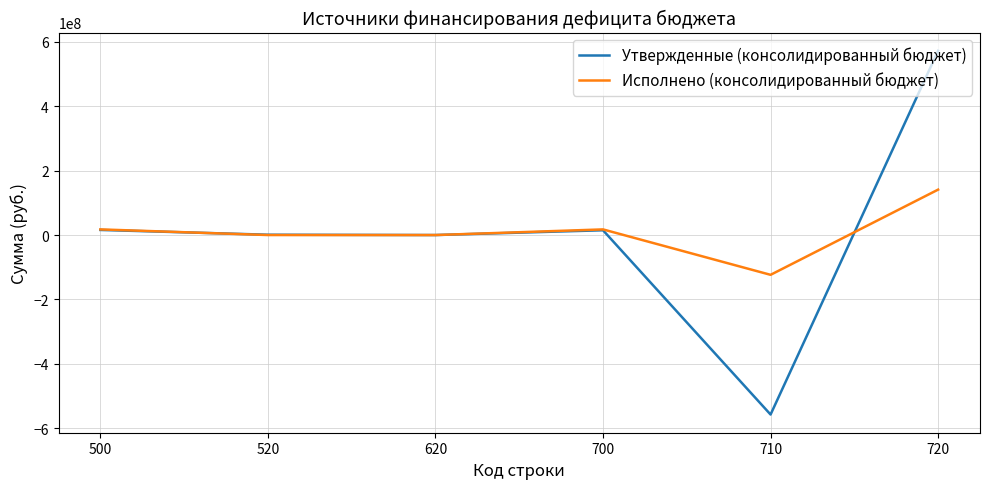

Rank the series at 720 from highest to lowest value.

Утвержденные (консолидированный бюджет), Исполнено (консолидированный бюджет)